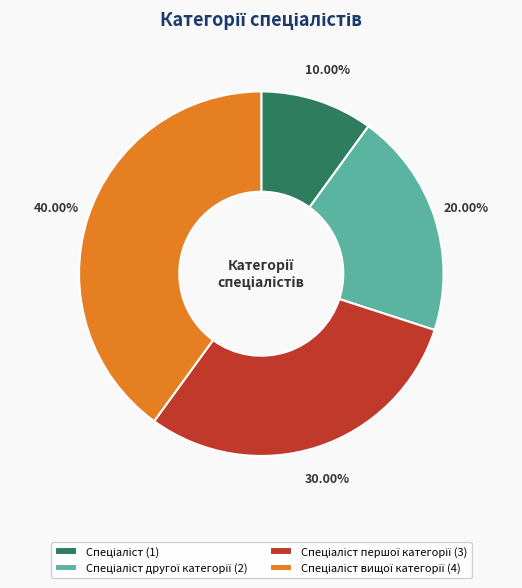

Is there any slice that represents more than half of the pie?

No